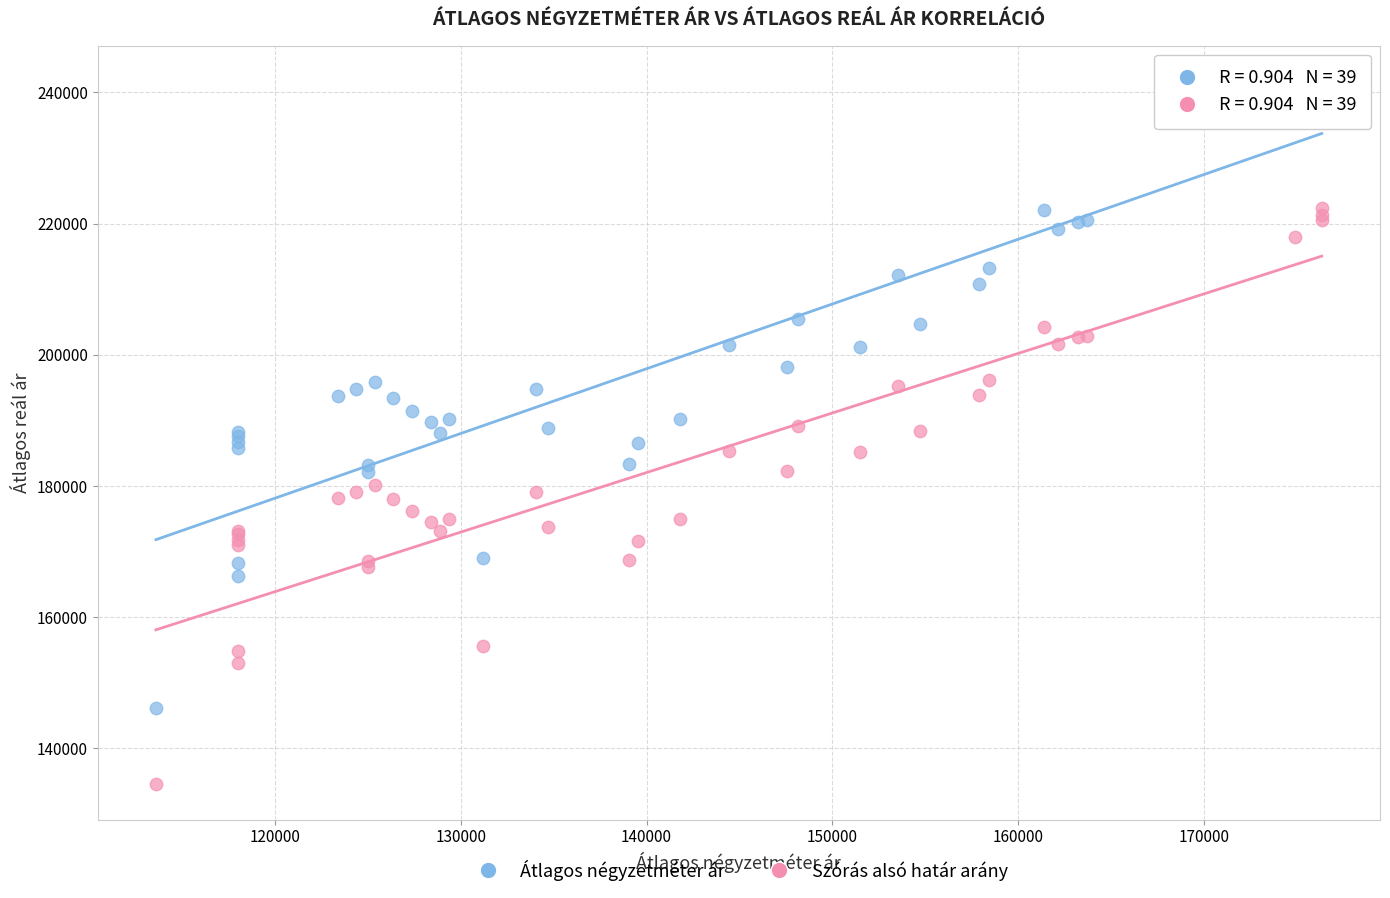

Which series has the widest spread of Y values?

Átlagos négyzetméter ár